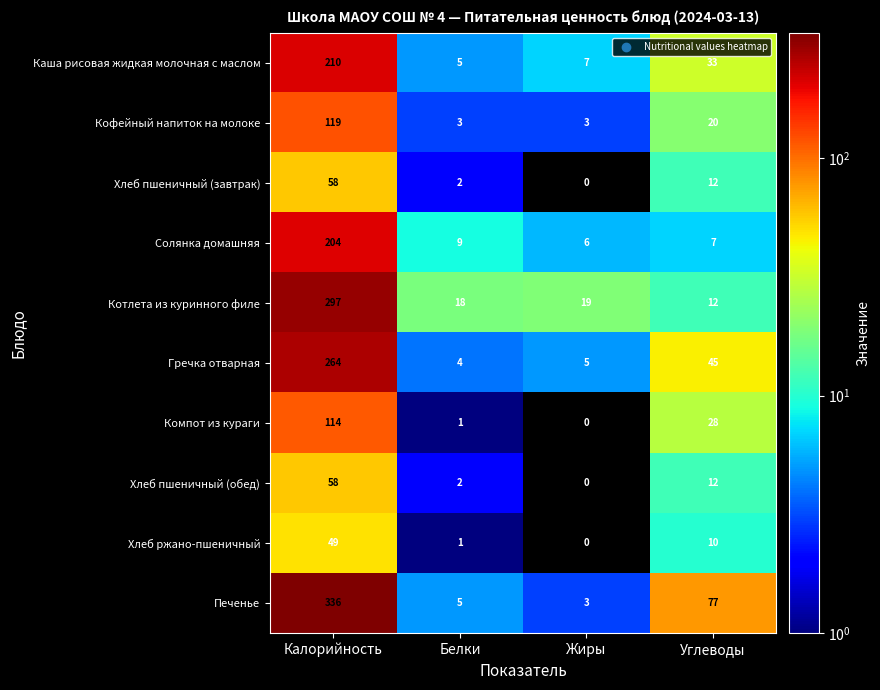

What is the total value across all series at Белки?

50